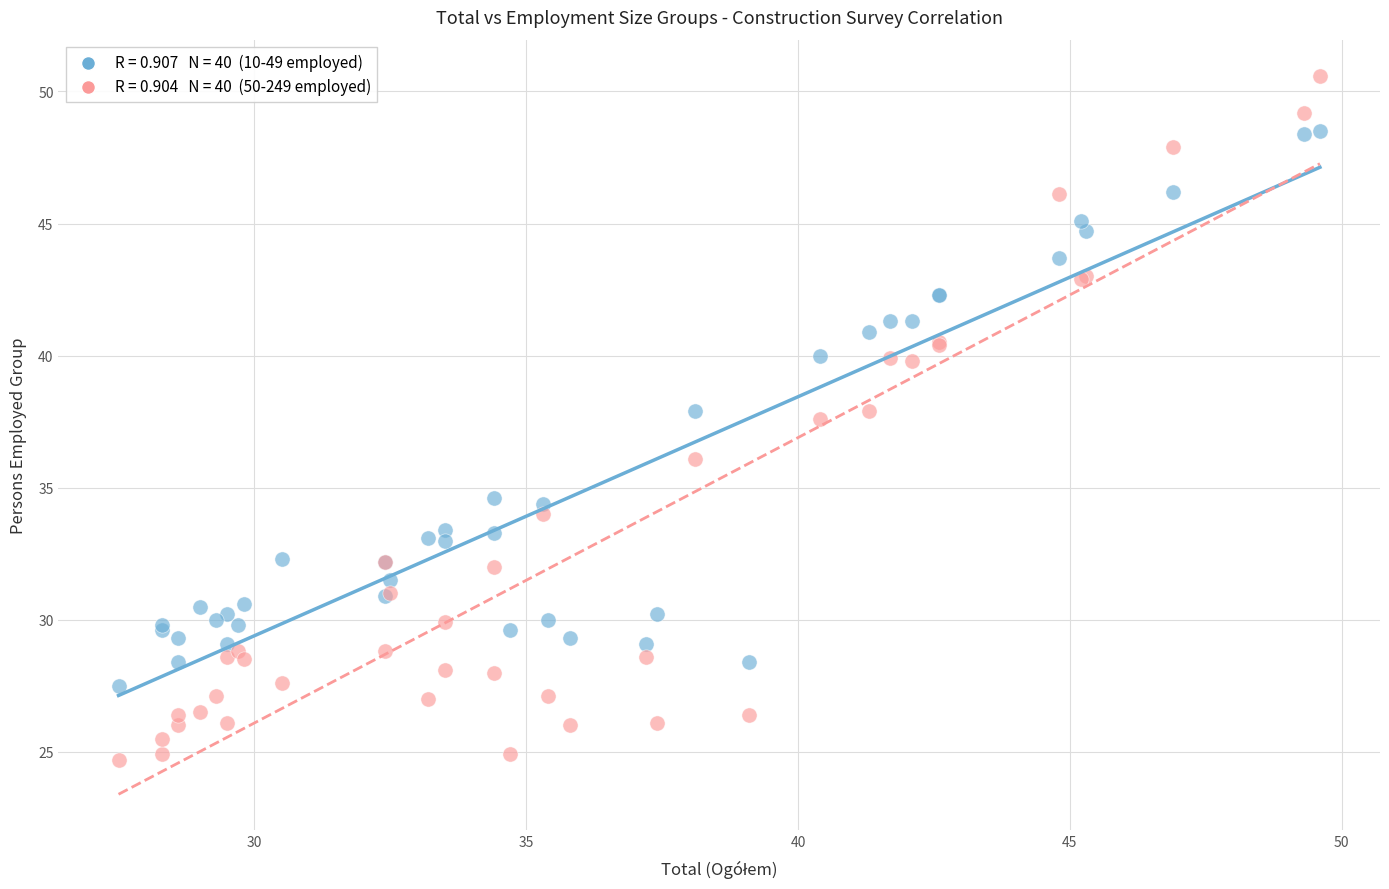

Across all series, what Y value is closest to 37?

37.6